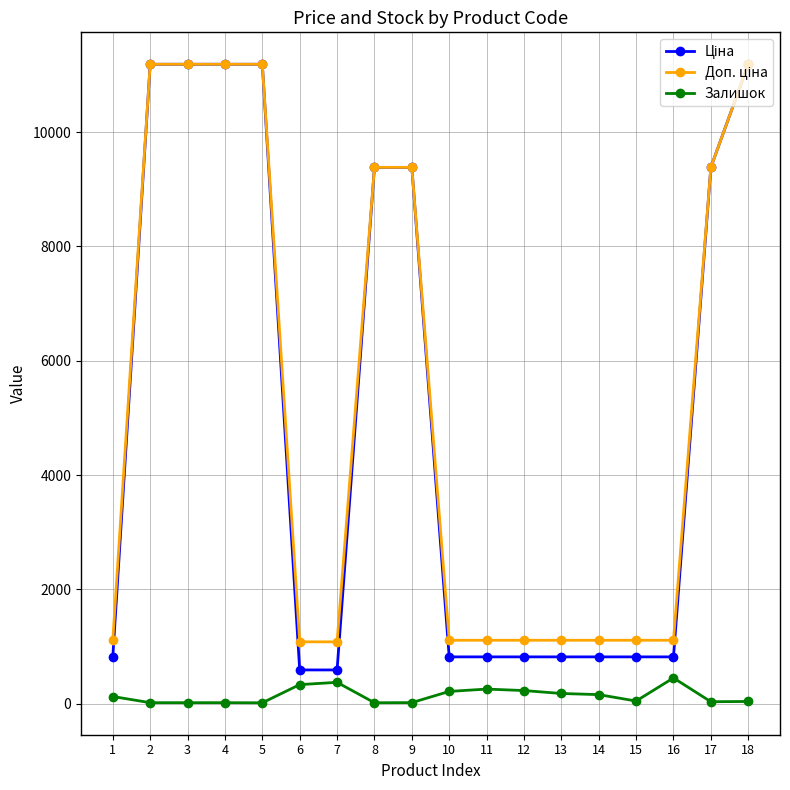

What is the difference between the highest and lowest values at 7?

708.7